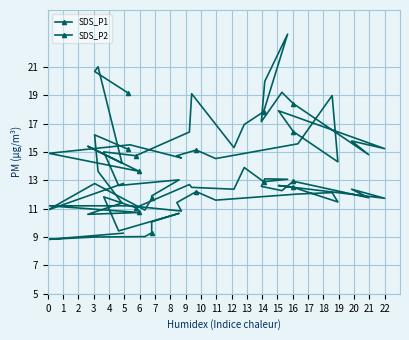

True or false: SDS_P2 and SDS_P1 cross at least once.

False